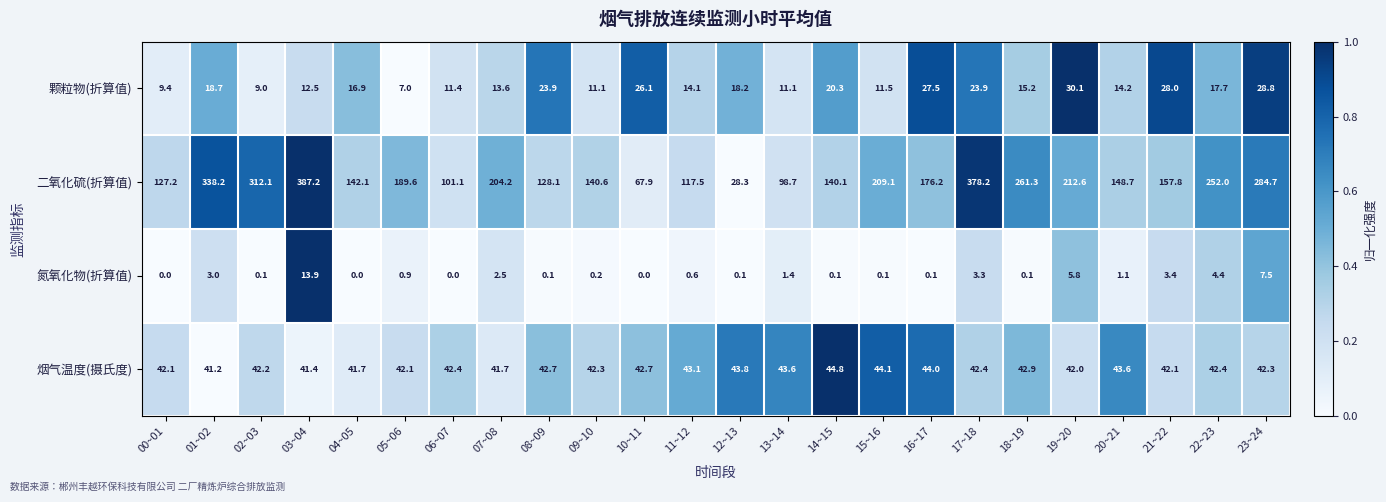

What is the sum of the 颗粒物(折算值) values at 05~06 and 04~05?

23.9